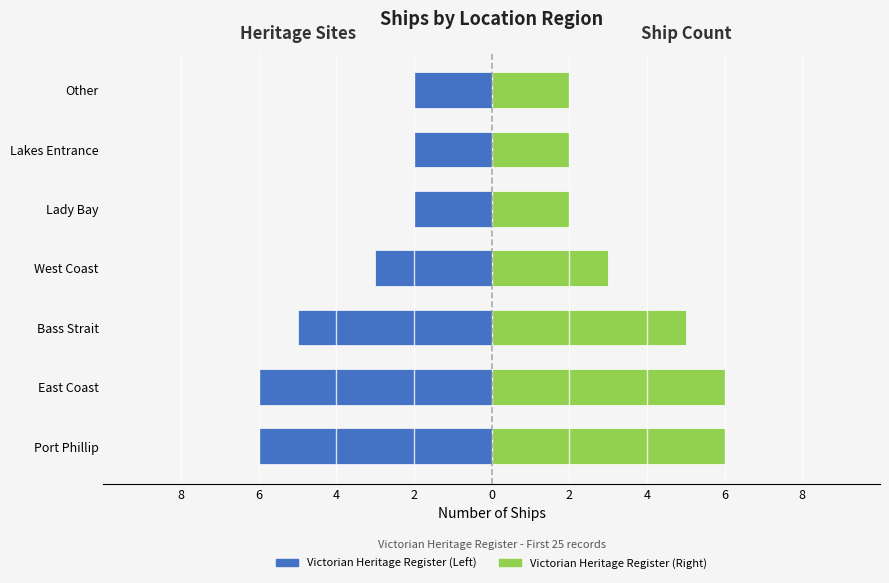

What is the difference between the maximum and second lowest values in the Location Count (Left) series?

4